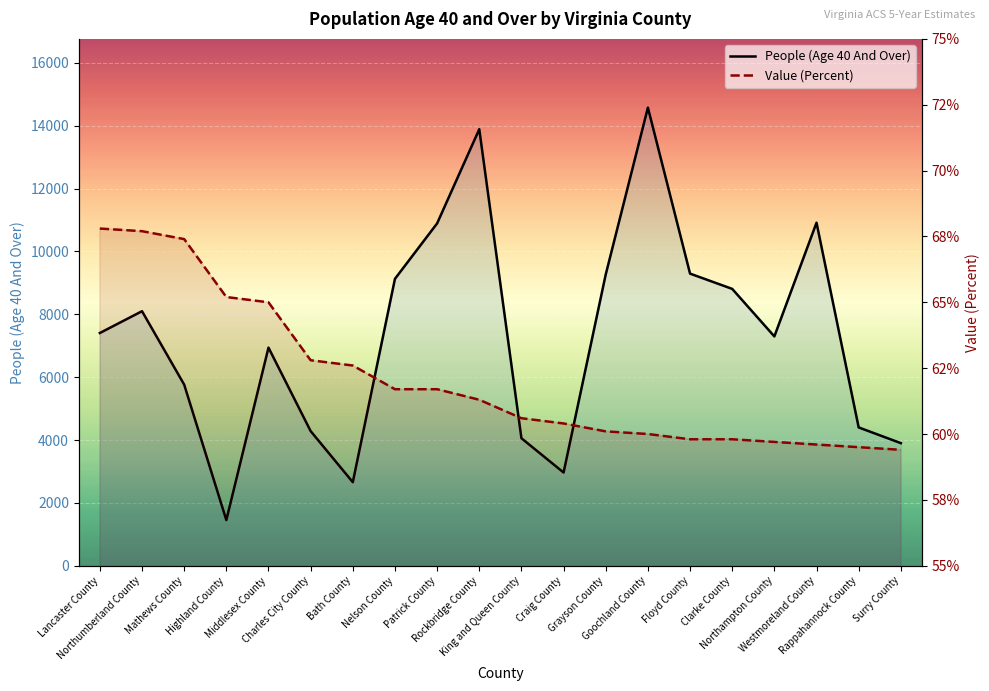

What is the smallest value displayed?

59.4